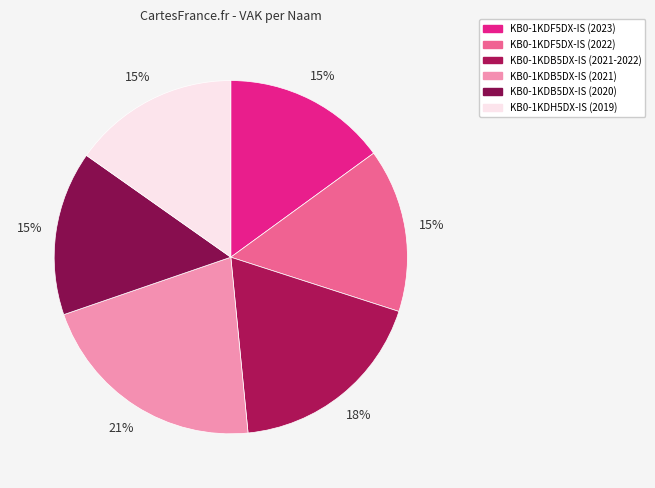

To the nearest percent, what percentage of the pie is KB0-1KDB5DX-IS (2021-2022)?

18%